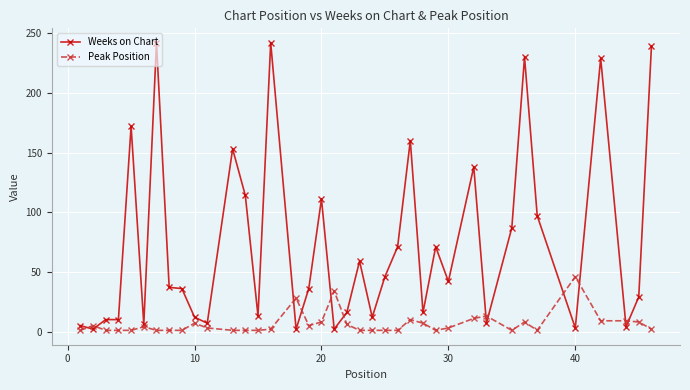

Which series has the widest spread of values?

Weeks on Chart